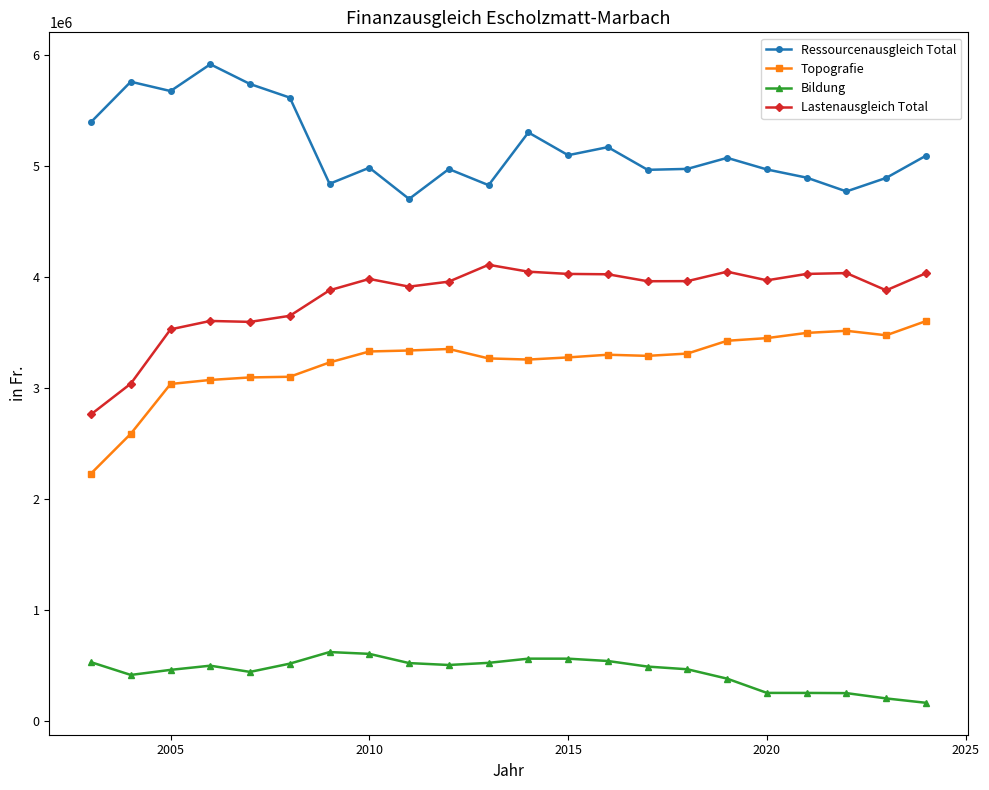

Which series has the largest total across all categories?

Ressourcenausgleich Total